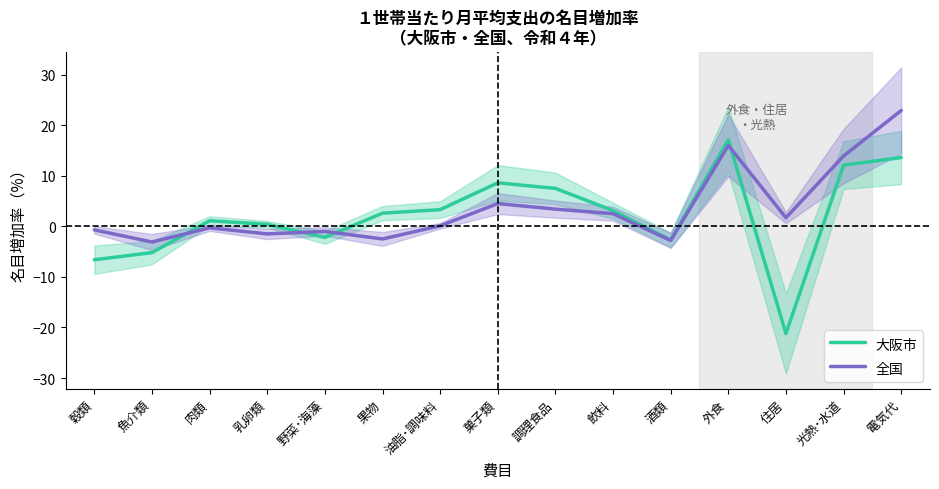

Does the chart display data point markers on the line(s)?

No